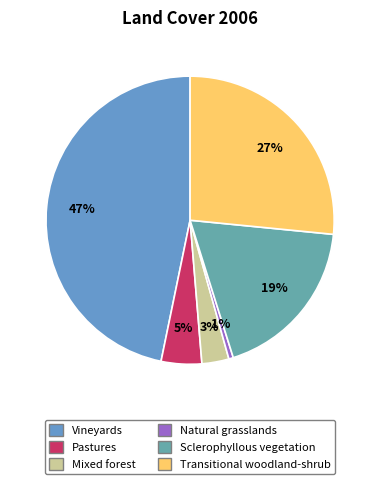

Is there any slice that represents more than half of the pie?

No